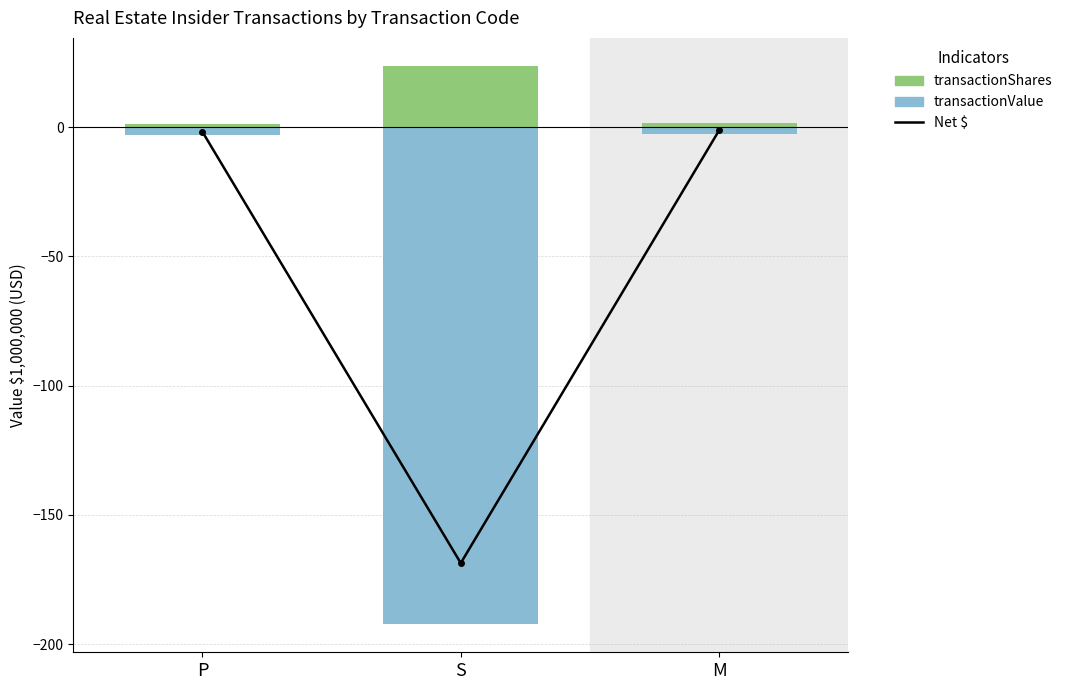

Where is transactionValue nearest to the value -97?

P